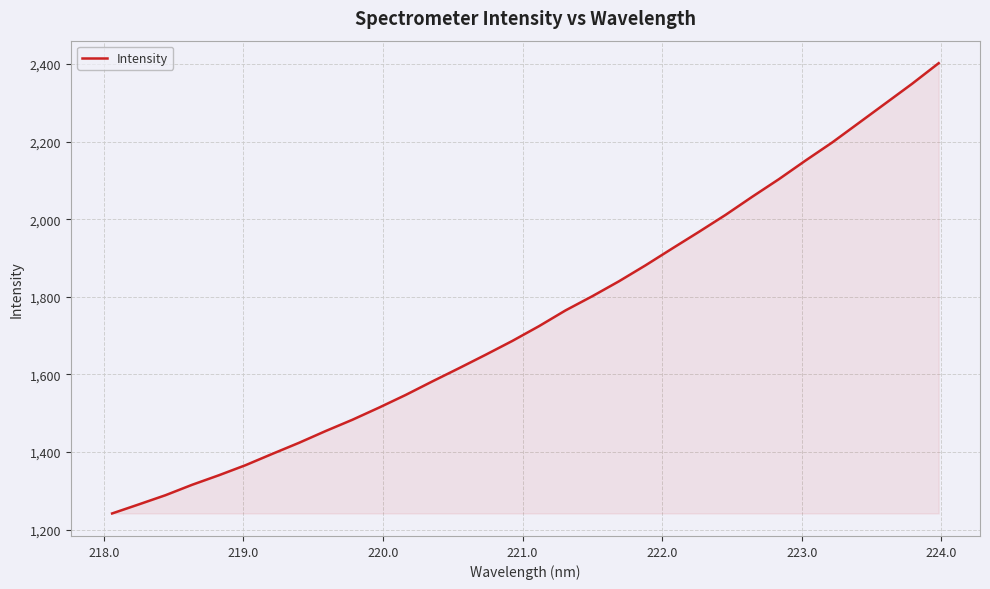

What is the smallest value displayed?

1242.0